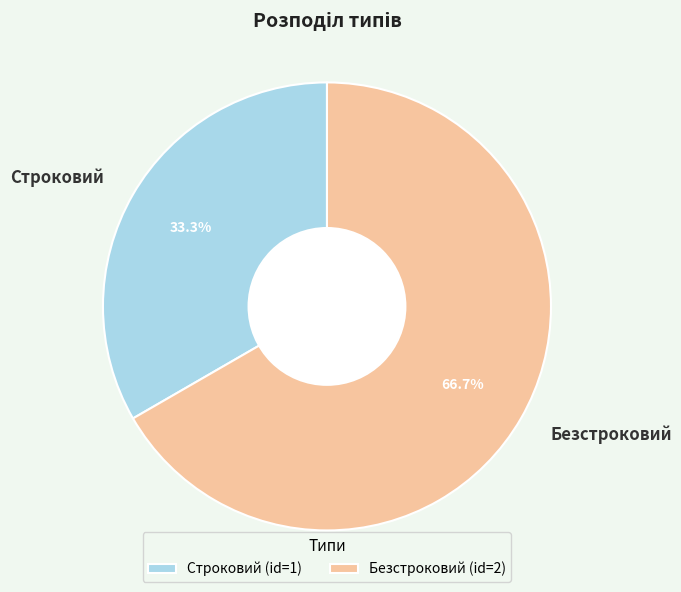

Is it true that Безстроковий is 67% of the pie?

True